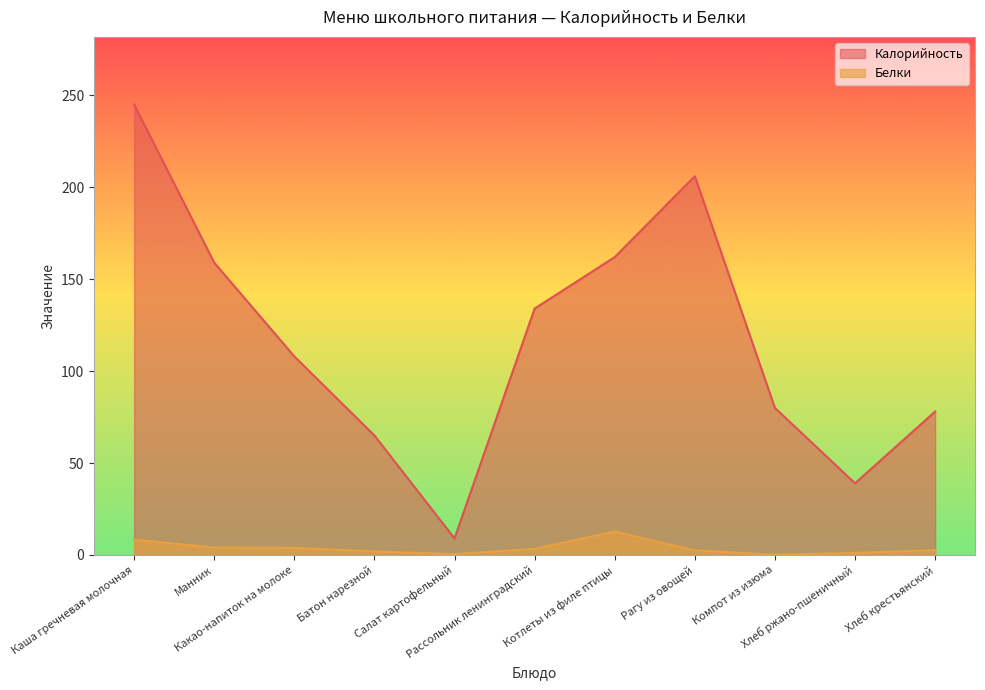

What is the smallest value displayed?

0.2